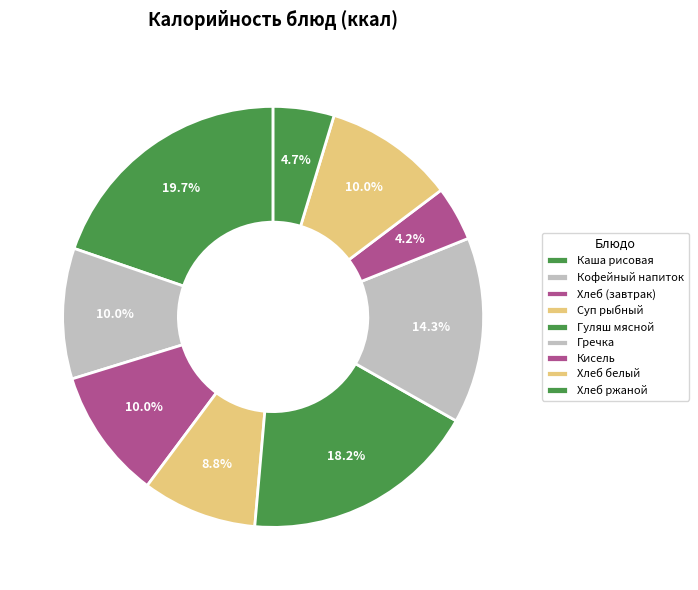

Count the number of slices in the pie.

9